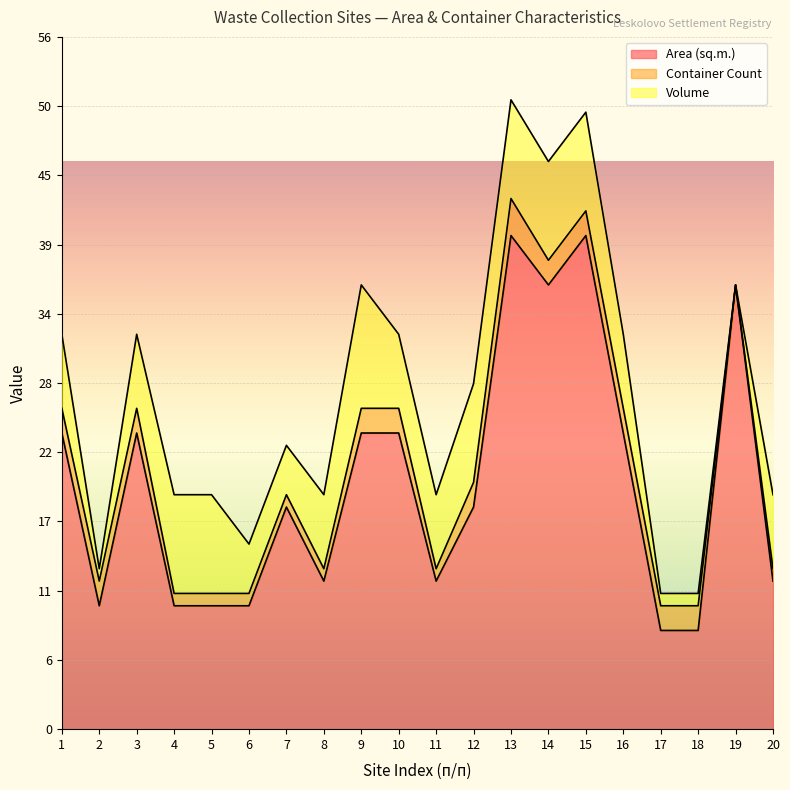

The Area (sq.m.) series shows 32 at 7. True or false?

False